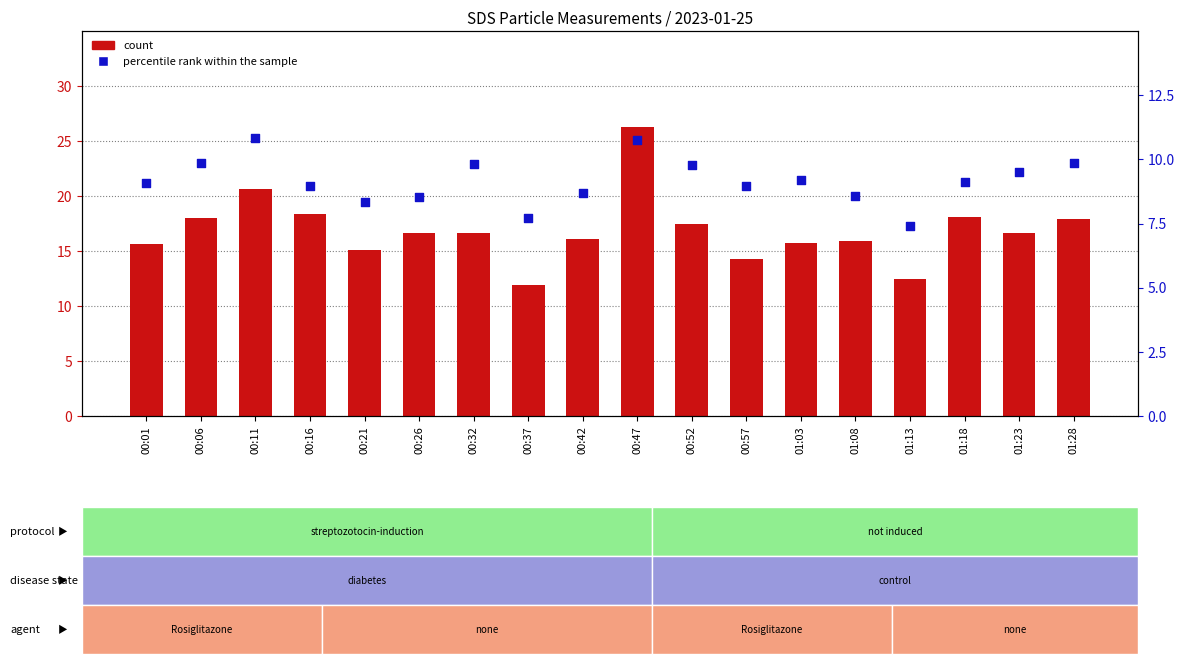

At how many categories does at least one series exceed 17?

7